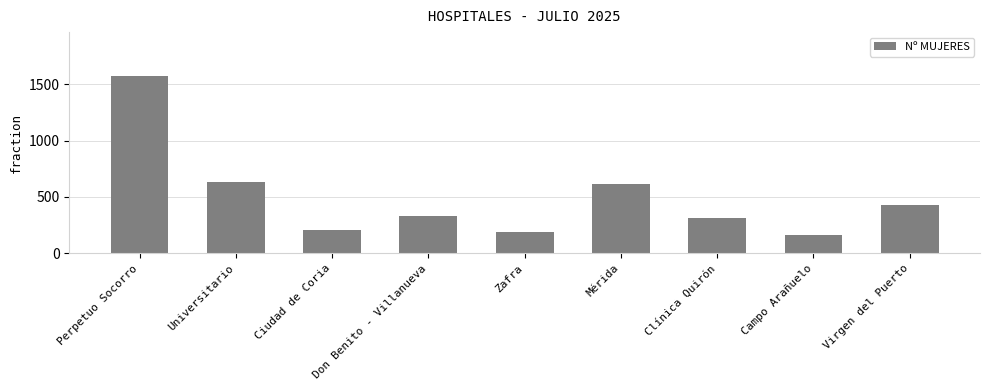

Count the number of categories in the chart.

9